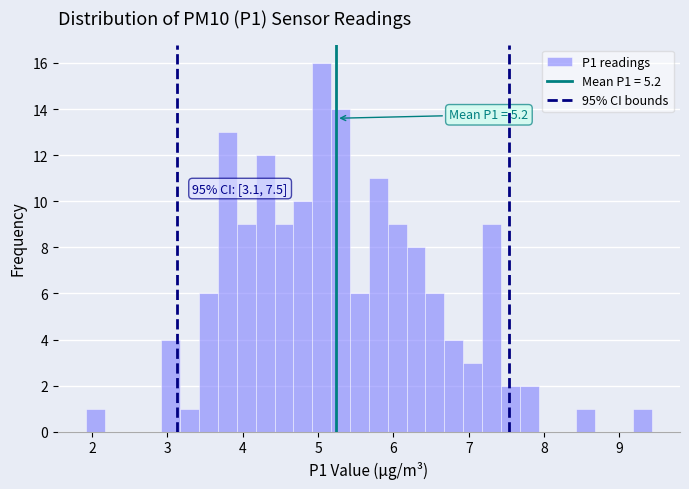

Around what value on the x-axis is the tallest bar? Give the approximate position of its centre, as read against the axis.

5.0